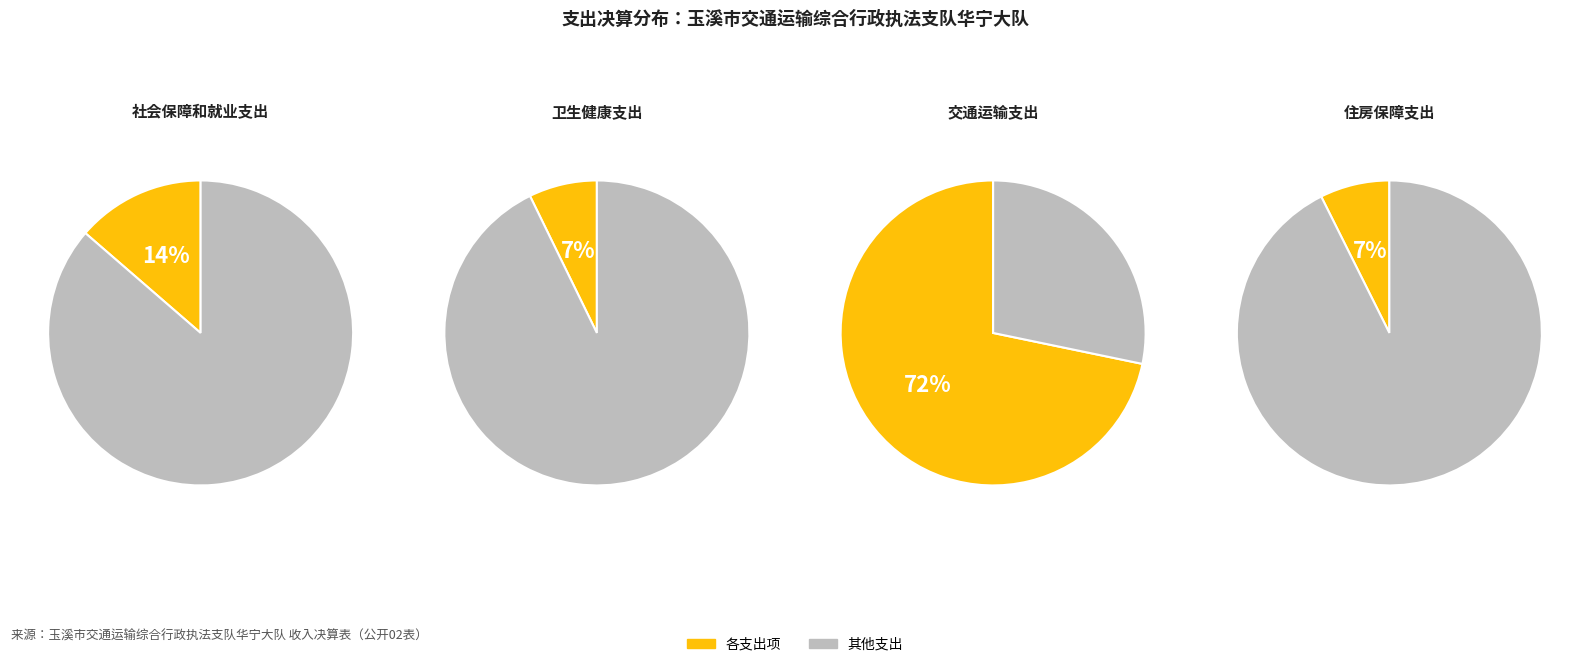

Count the number of slices in the pie.

4